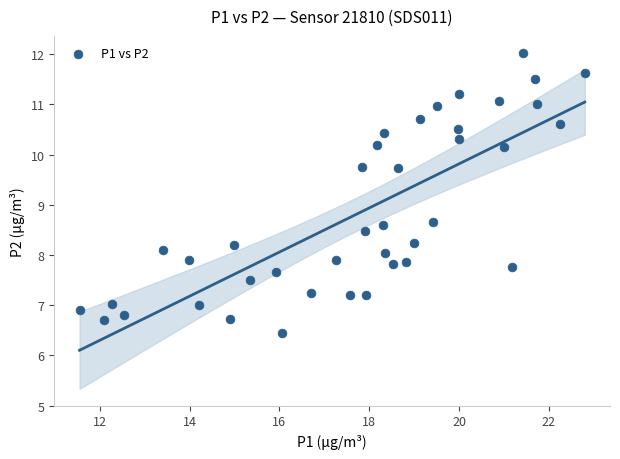

What is the range of X values (max minus min)?

11.2